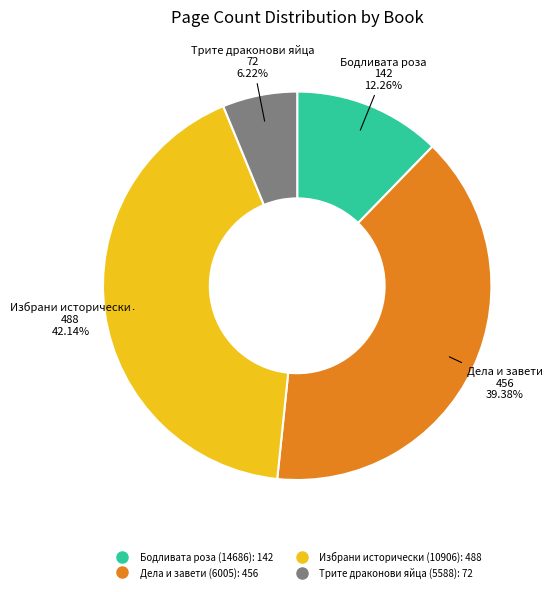

What is the ratio of the value at Бодливата роза (14686) to the value at Избрани исторически (10906)?

0.3